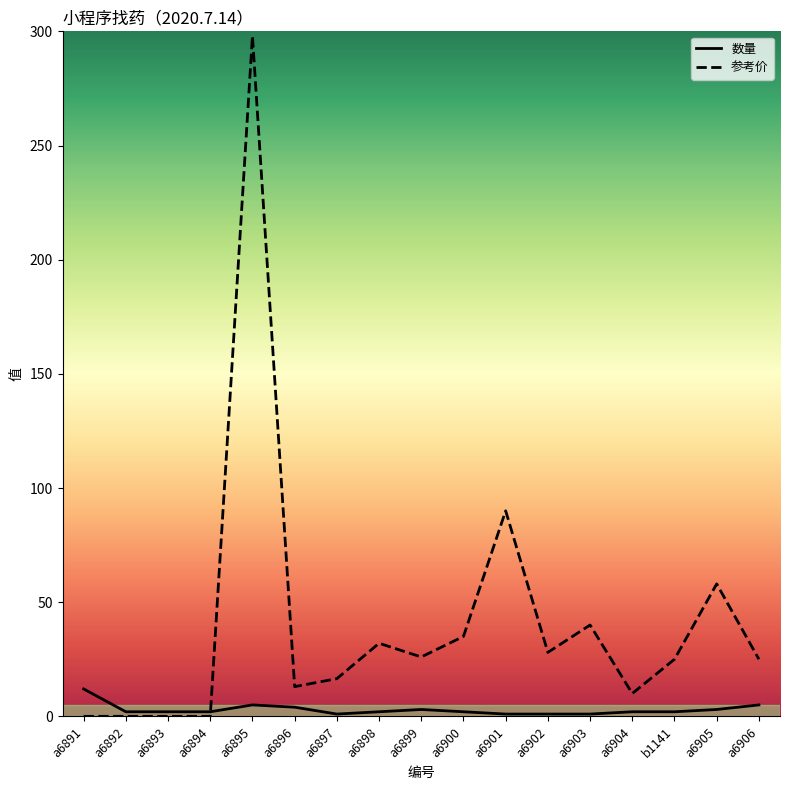

Is the value of 数量 at a6899 greater than the value of 参考价 at a6904?

No